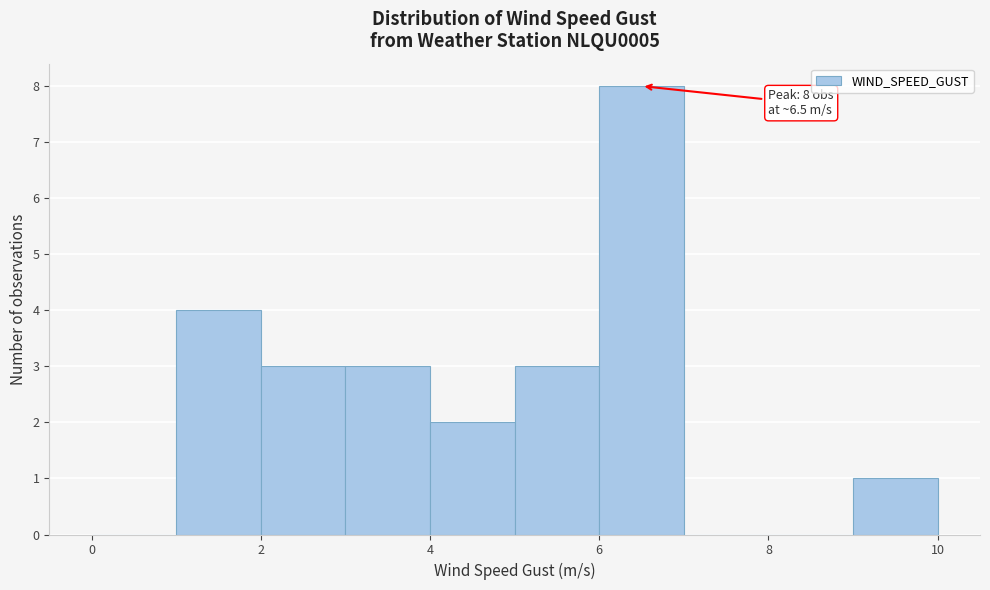

Over which range of the x-axis is the bar tallest?

6 to 7